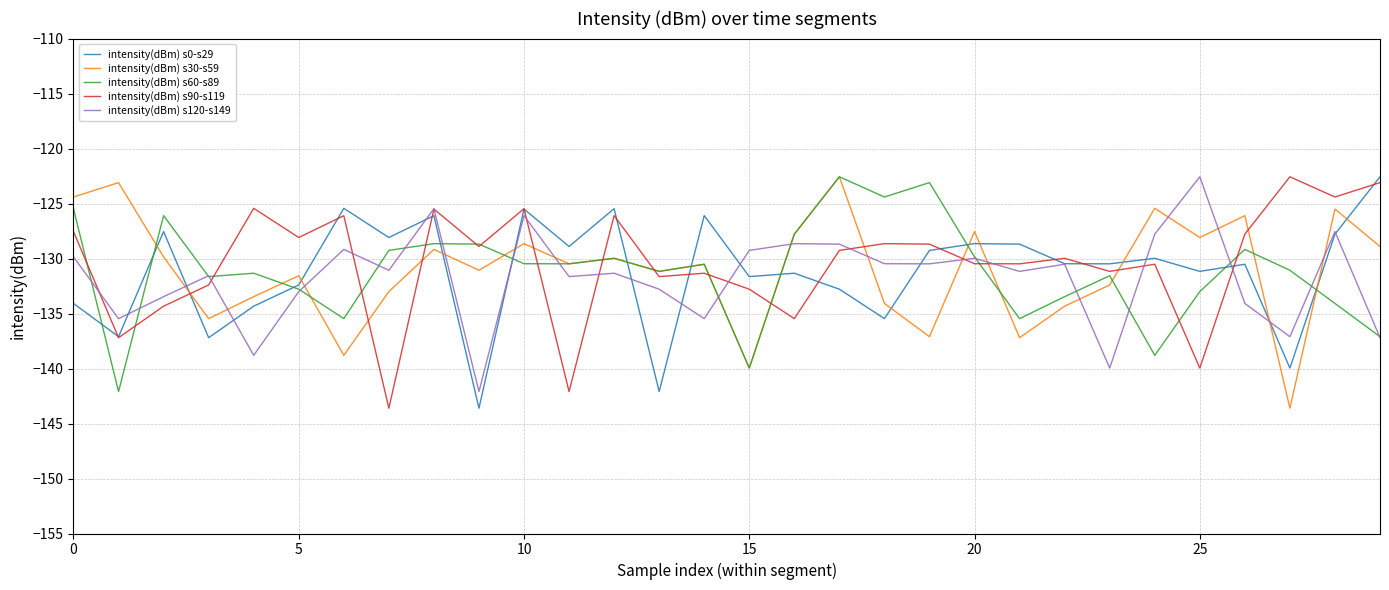

How many lines are shown in the chart?

5